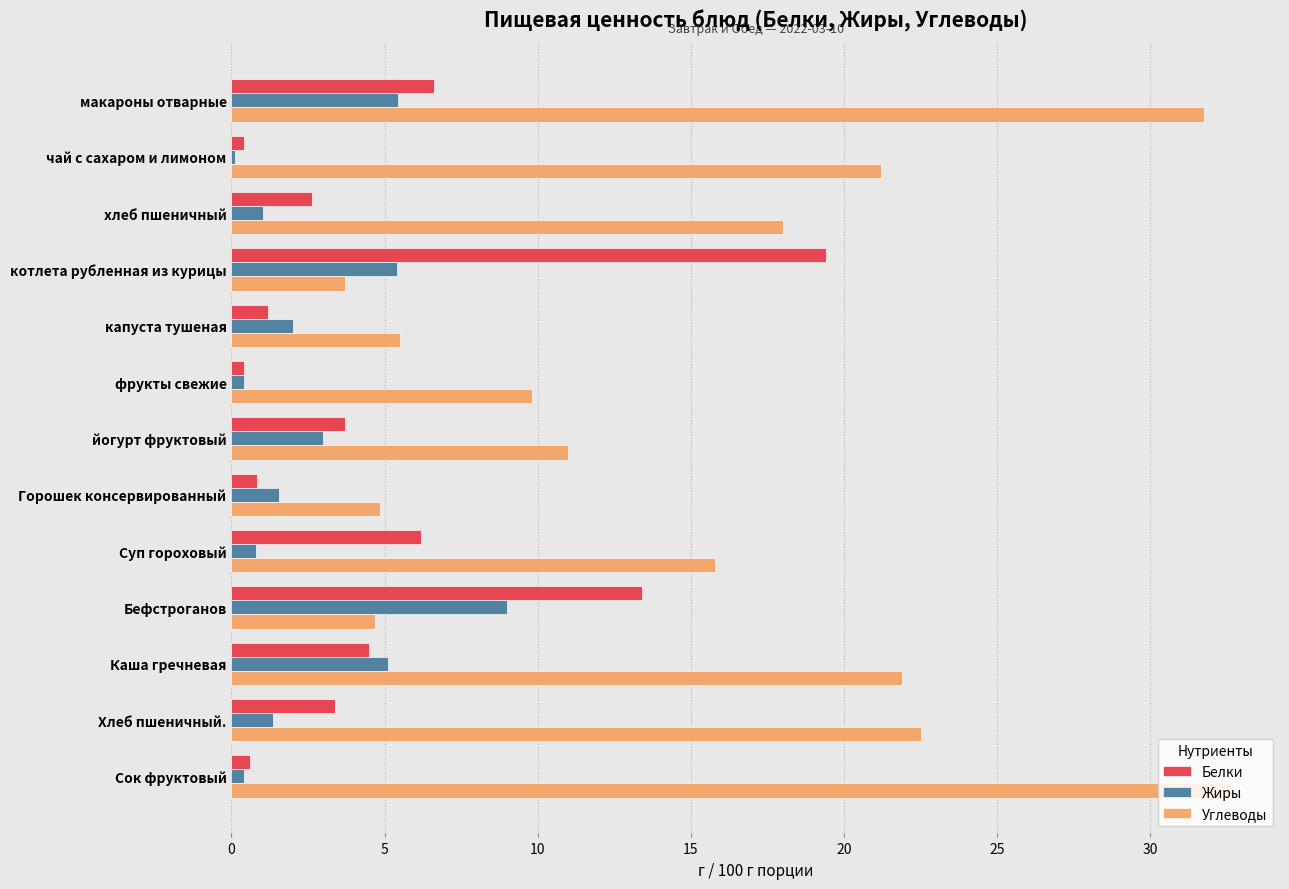

Which series has the largest total across all categories?

Углеводы